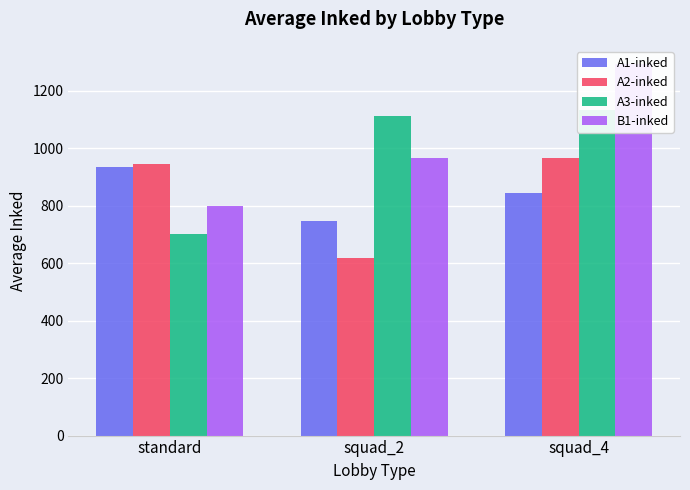

Which category has the highest value in the A1-inked series?

standard